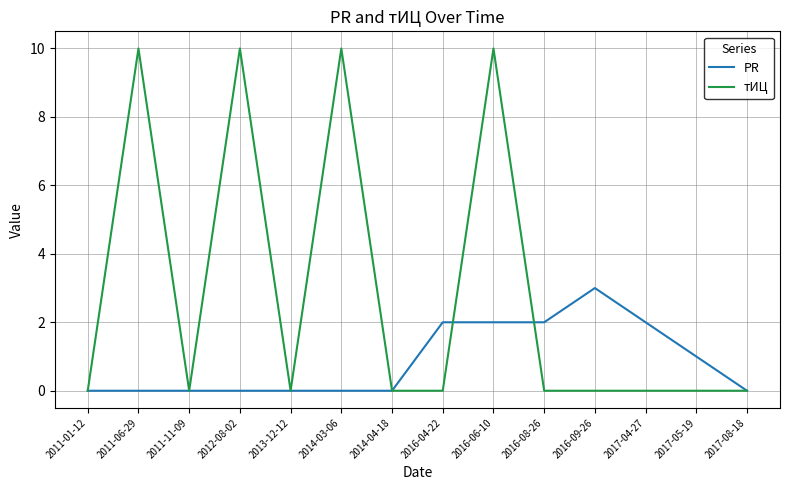

Which series has the largest total across all categories?

тИЦ